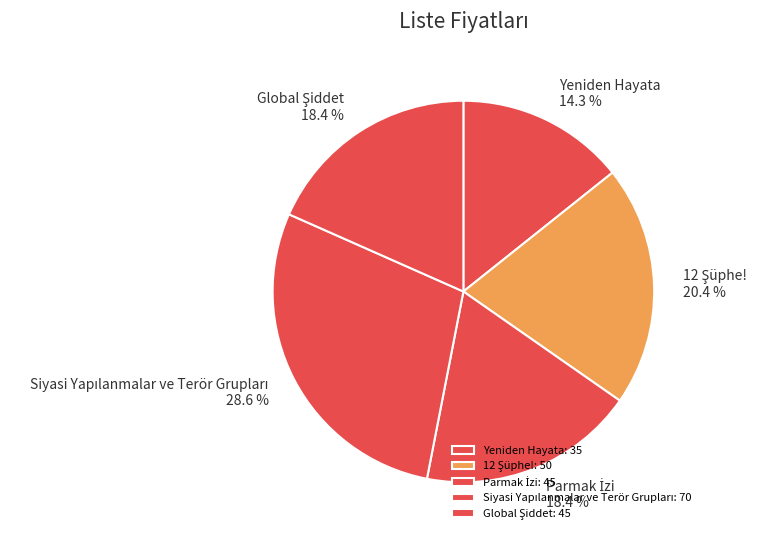

Is there a majority slice in this chart?

No